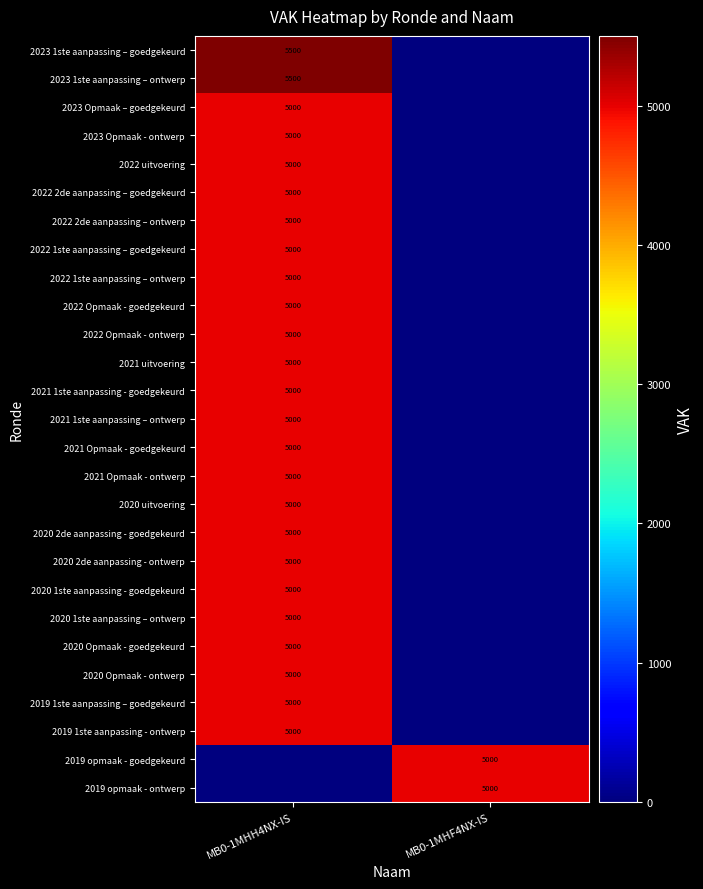

The value of 2022 1ste aanpassing – ontwerp at MB0-1MHH4NX-IS is 6972. True or false?

False